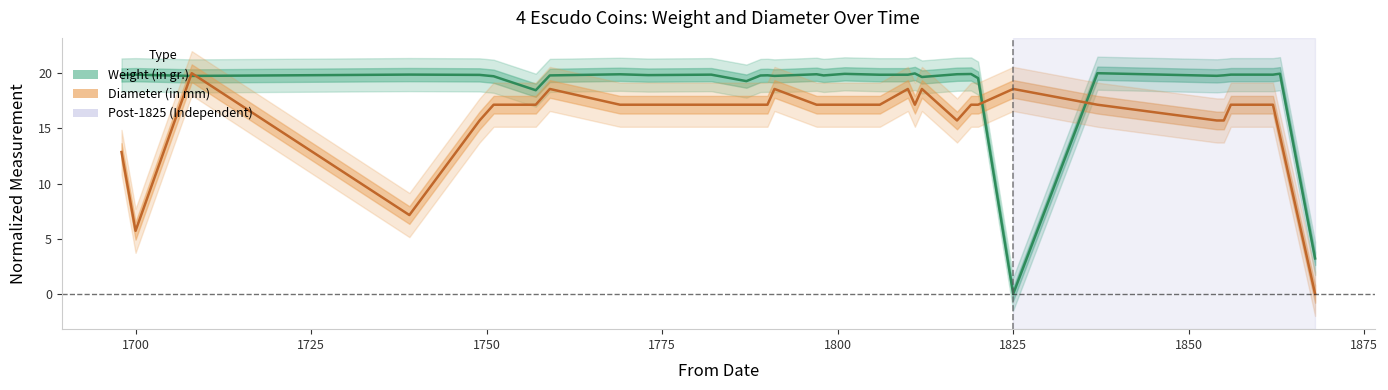

How many interior local peaks does the Diameter (in mm) series have?

6